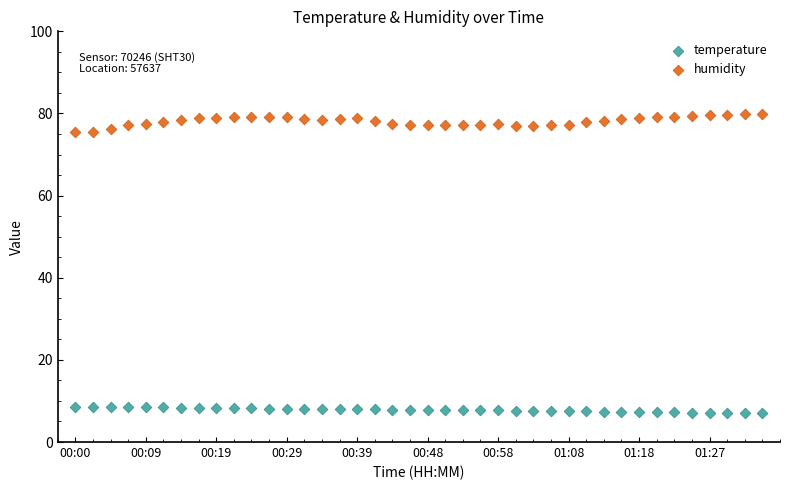

Which series contains the highest Y value?

humidity